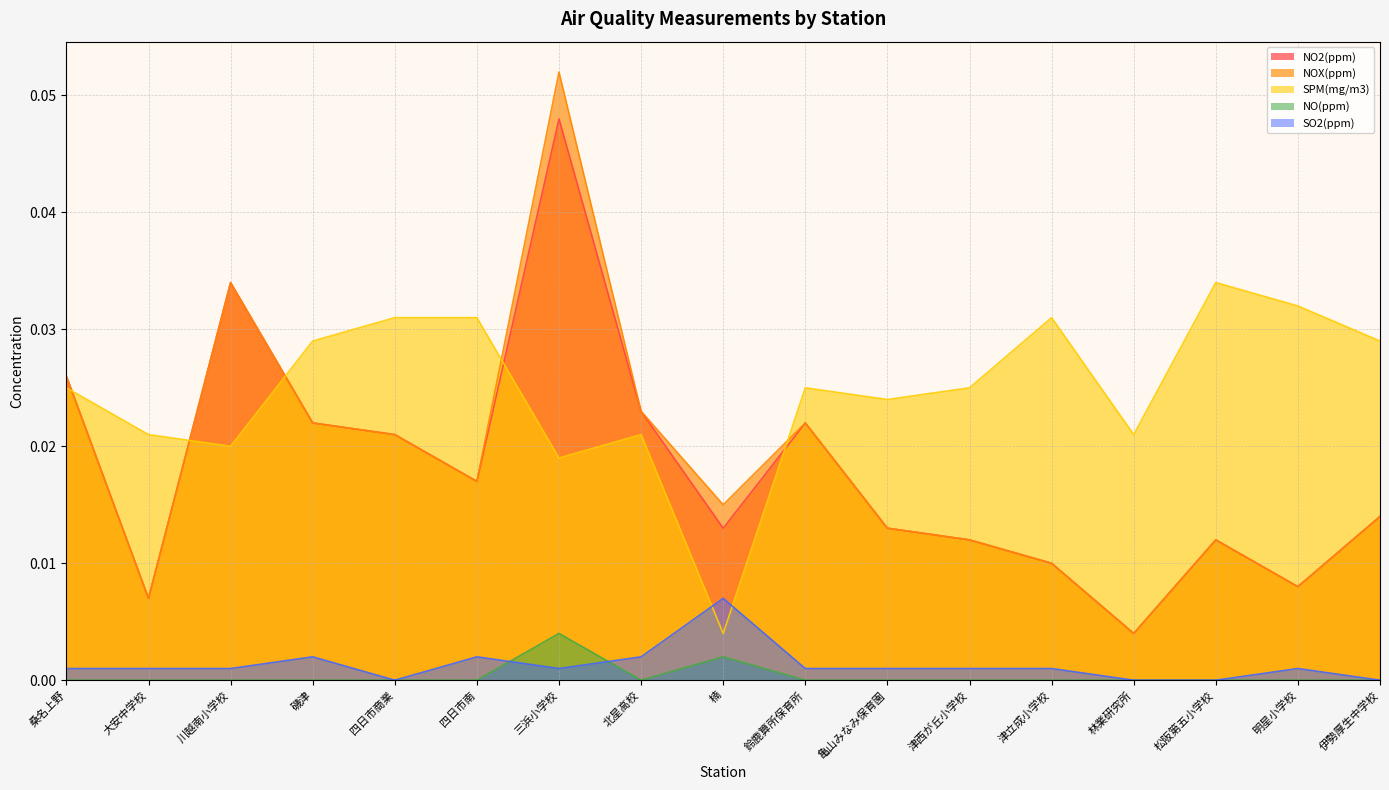

True or false: NOX(ppm) has more than 0 interior local peaks.

True